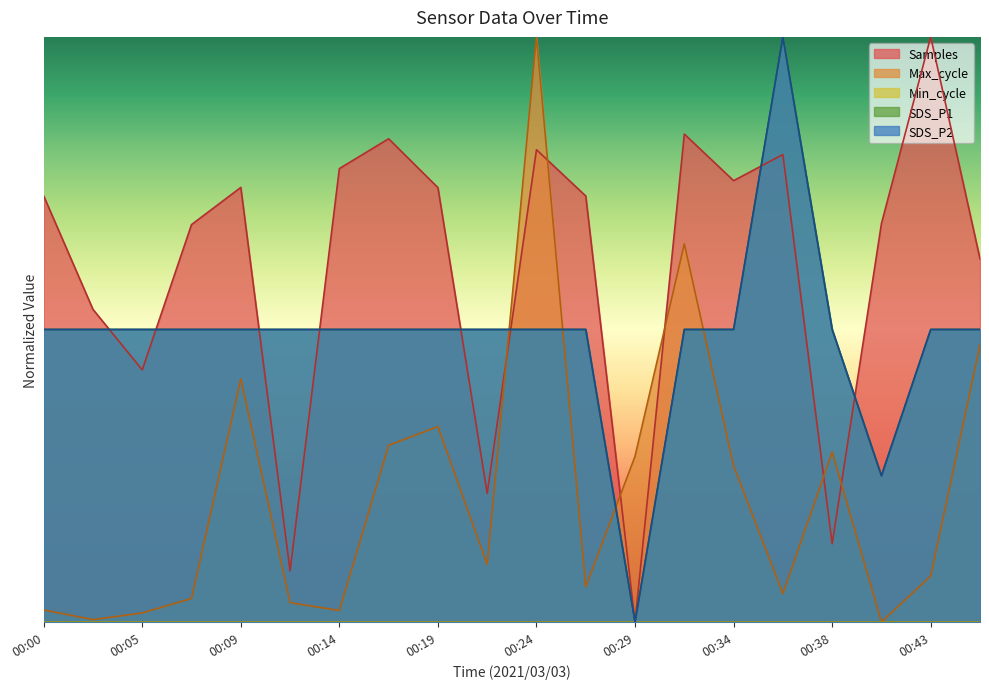

The value of Max_cycle at 00:43 is 0.1. True or false?

False